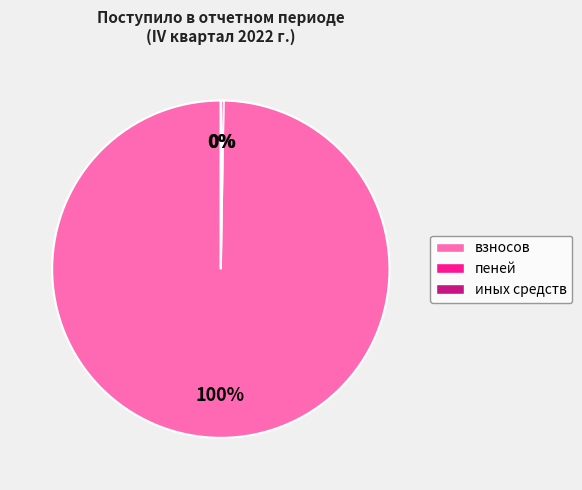

What is the total percentage of взносов and иных средств?

99.7%